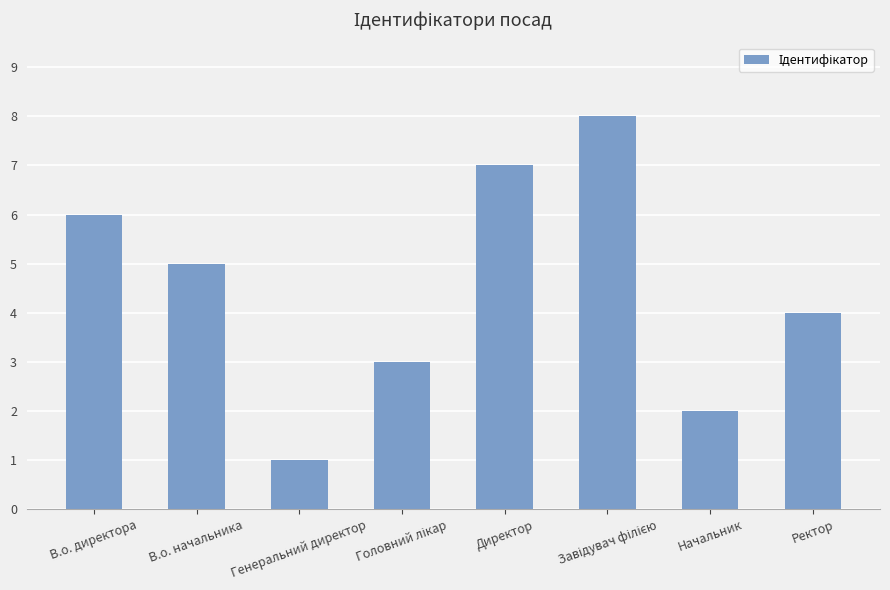

Which has a higher value, В.о. директора or Ректор?

В.о. директора